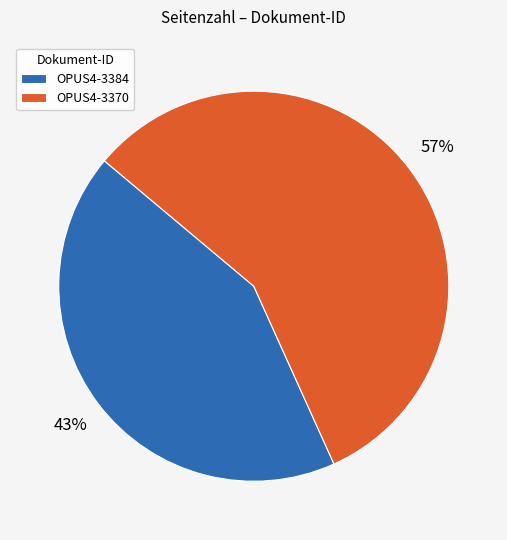

To the nearest percent, what is the difference between the OPUS4-3370 and OPUS4-3384 slice percentages?

14%